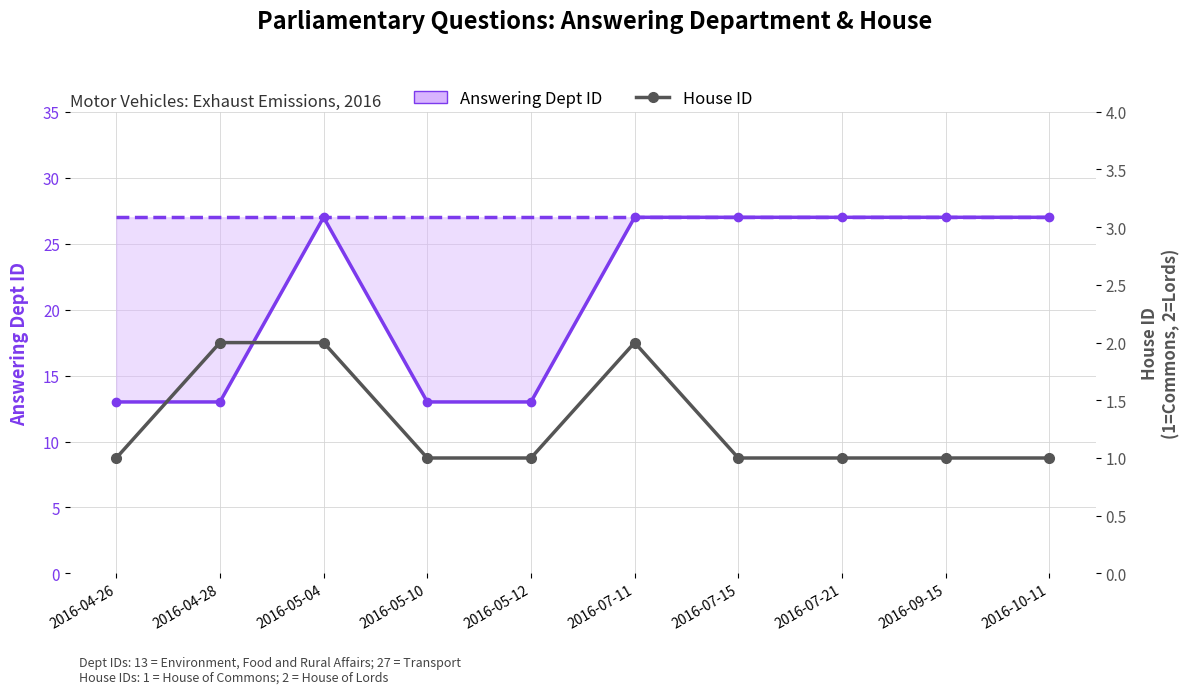

Is it true that House ID equals 0 at 2016-07-15?

False